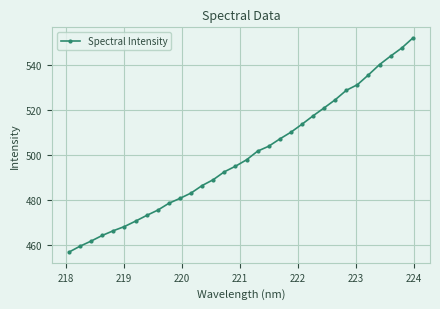

What is the maximum value shown in the chart?

552.1